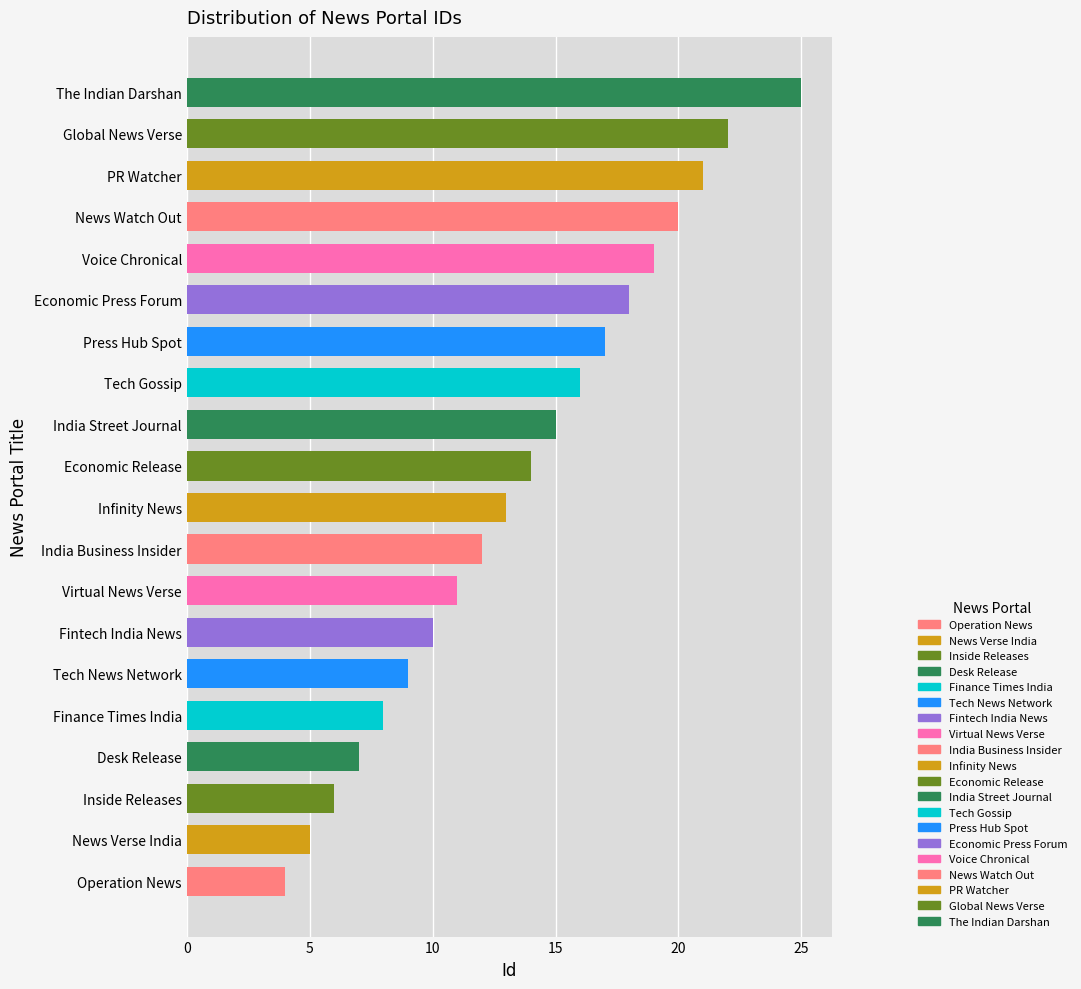

Read the value at Desk Release.

7